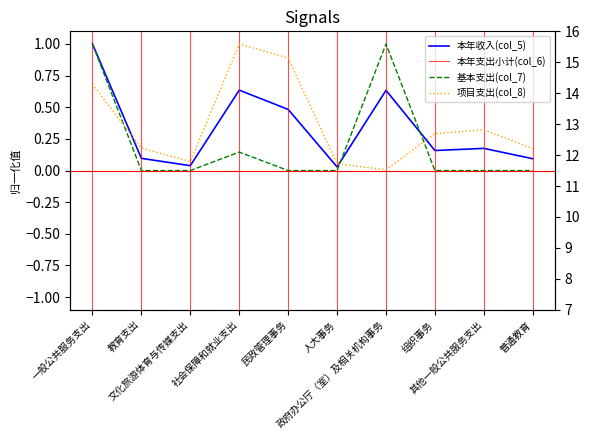

Reading right to left, extract all data points from this chart.

本年收入(col_5): 0.1	0.2	0.2	0.6	0.0	0.5	0.6	0.0	0.1	1.0
基本支出(col_7): 0.0	0.0	0.0	1.0	0.0	0.0	0.1	0.0	0.0	1.0
项目支出(col_8): 0.2	0.3	0.3	0.0	0.1	0.9	1.0	0.1	0.2	0.7